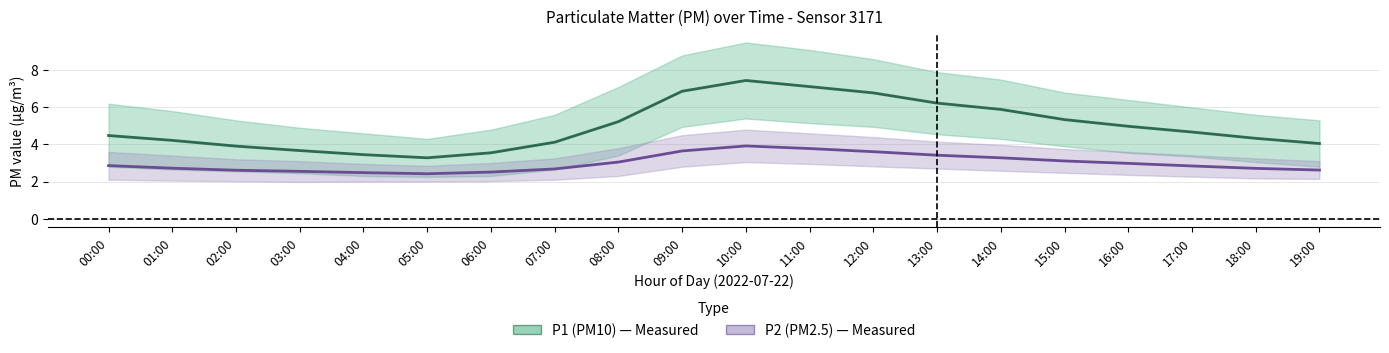

Rank the series by their average value, from lowest to highest.

P2 (PM2.5), P1 (PM10)